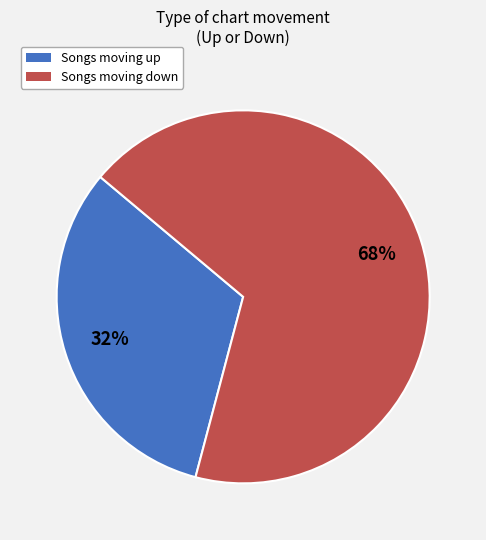

What is the majority slice?

Songs moving down